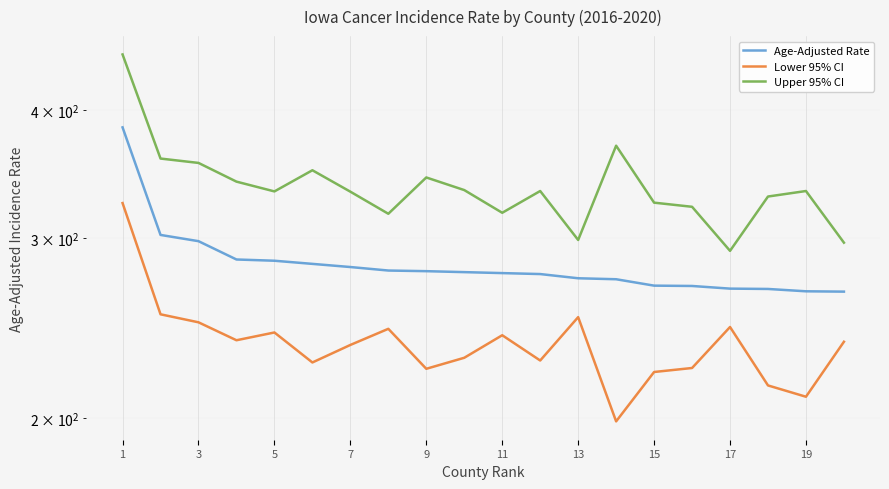

Reading left to right, list all the values displayed in this chart.

Age-Adjusted Rate: 384.5	302.0	297.8	285.8	285.0	283.0	281.0	278.8	278.4	277.8	277.2	276.6	274.0	273.4	269.5	269.3	267.7	267.5	266.1	265.9
Lower 95% CI: 324.4	252.7	248.2	238.4	242.6	226.8	235.9	244.6	223.6	229.2	241.1	227.8	251.1	198.7	222.0	224.0	245.6	215.4	210.0	237.6
Upper 95% CI: 452.9	358.5	355.0	340.4	333.0	349.2	332.8	316.7	343.6	334.0	317.4	333.3	298.6	369.0	324.7	321.7	291.4	329.2	333.3	296.8